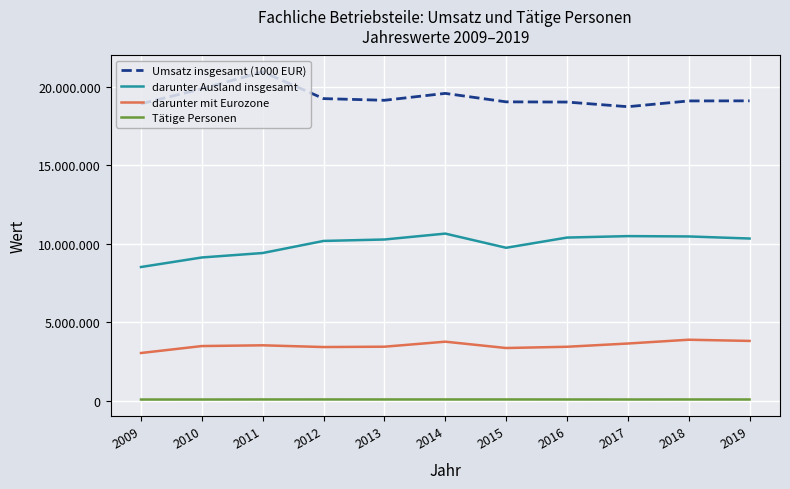

True or false: darunter mit Eurozone and Umsatz insgesamt (1000 EUR) intersect in this chart.

False